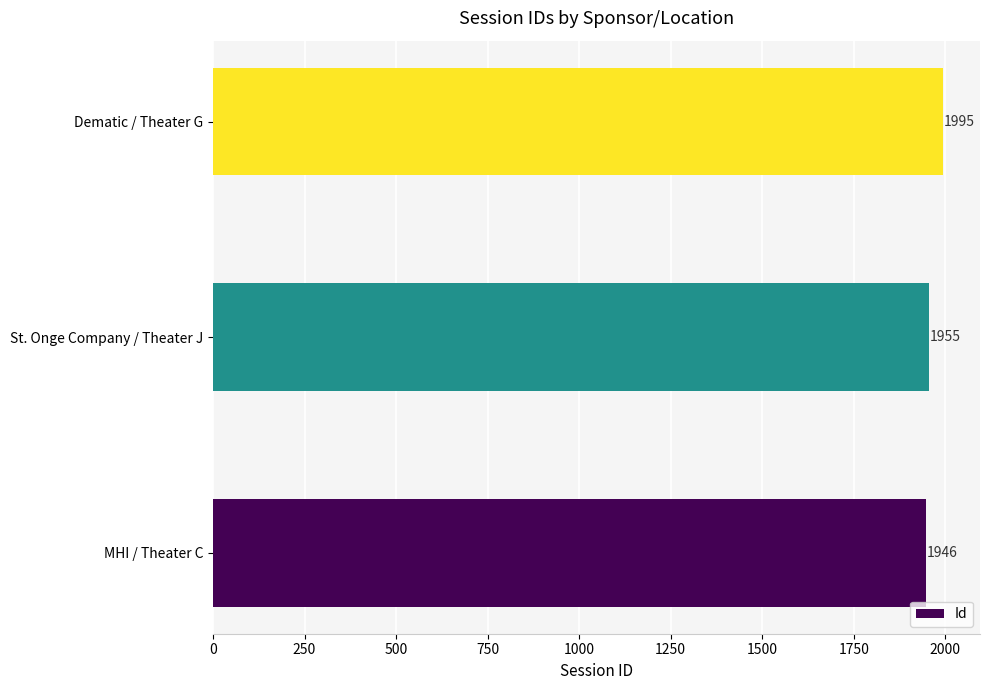

Rank the categories by value from lowest to highest.

MHI / Theater C, St. Onge Company / Theater J, Dematic / Theater G